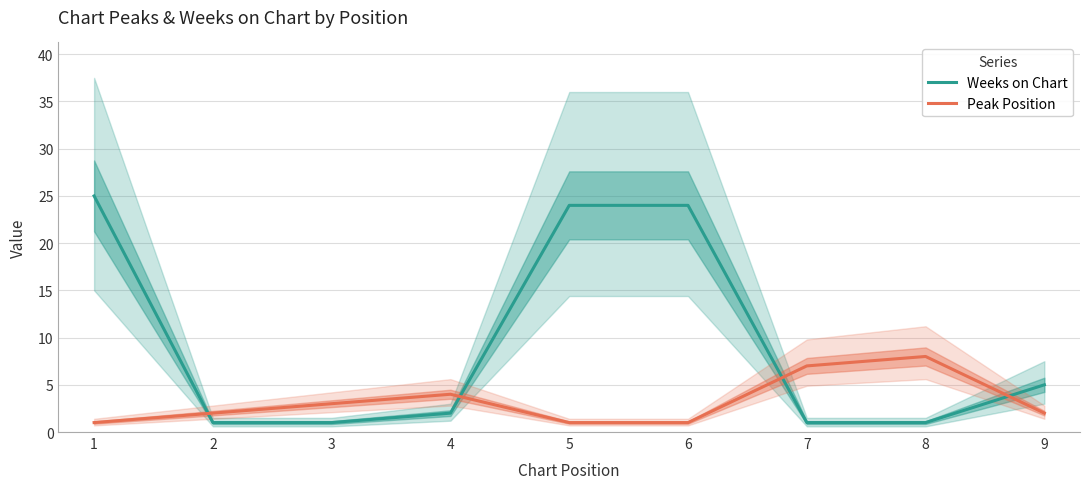

How many values in the Peak Position series are below 2?

3